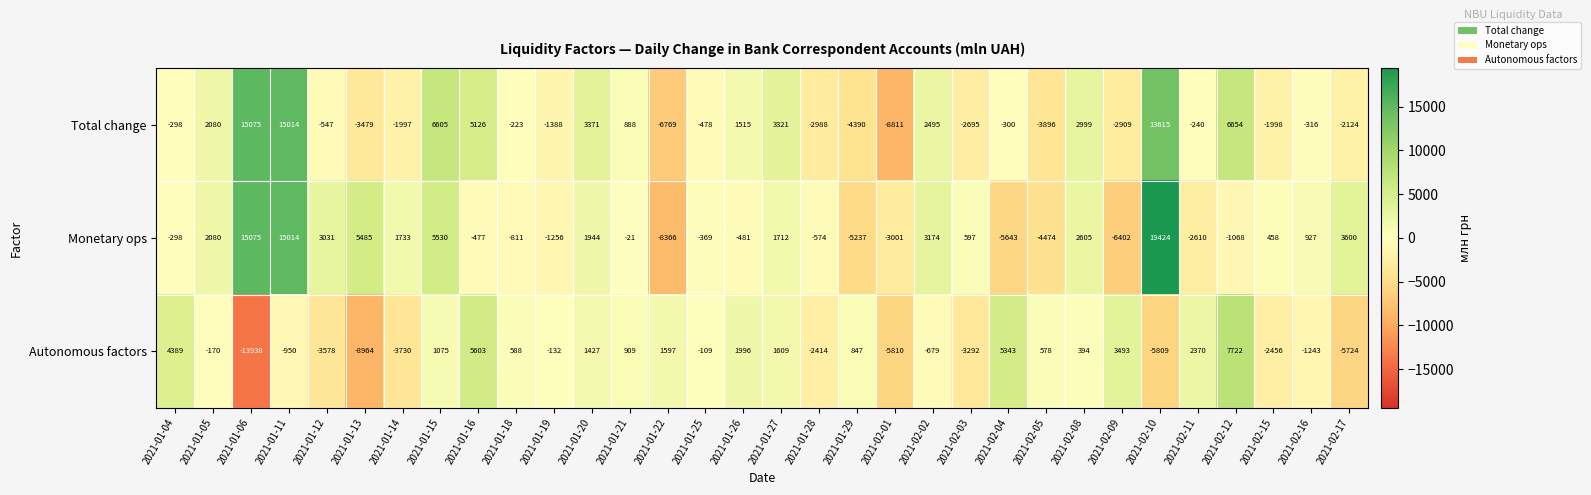

True or false: Autonomous factors has a value of 1996 at 2021-01-26.

True